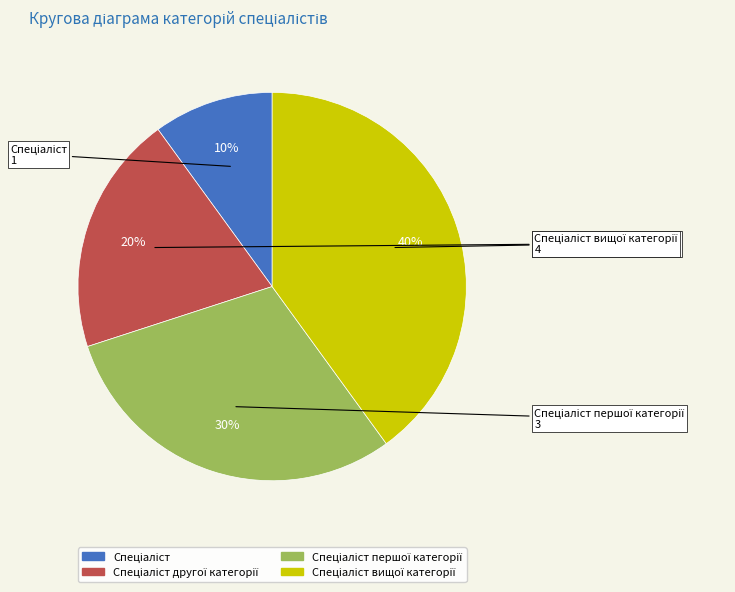

Is there a majority slice in this chart?

No